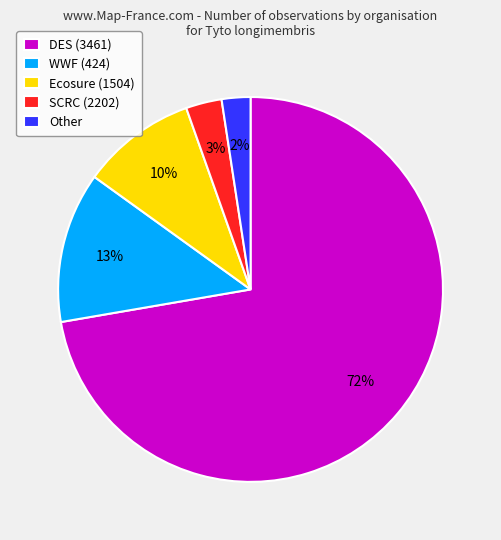

Is there a majority slice in this chart?

Yes